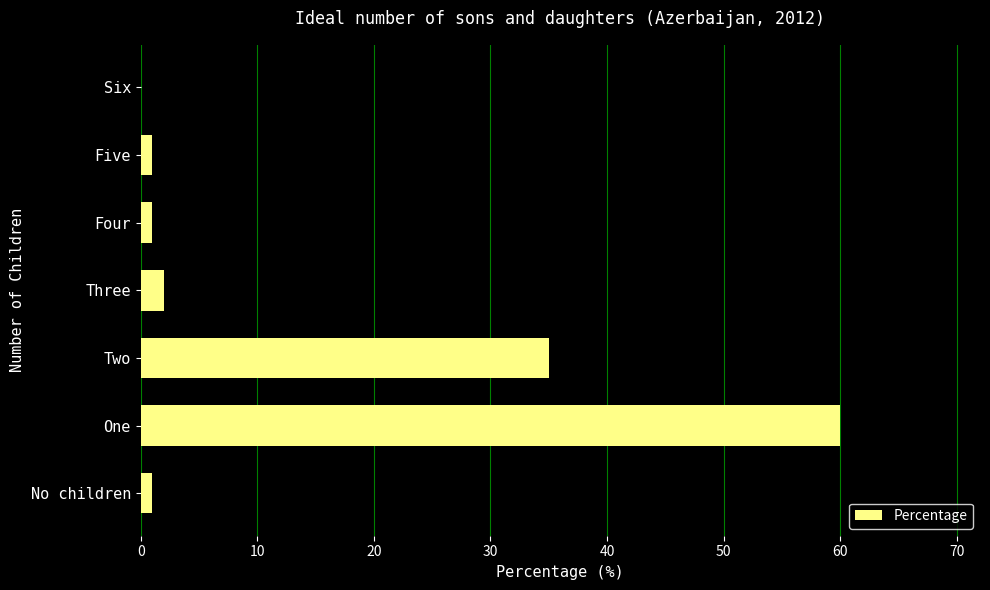

How many values are above zero?

6